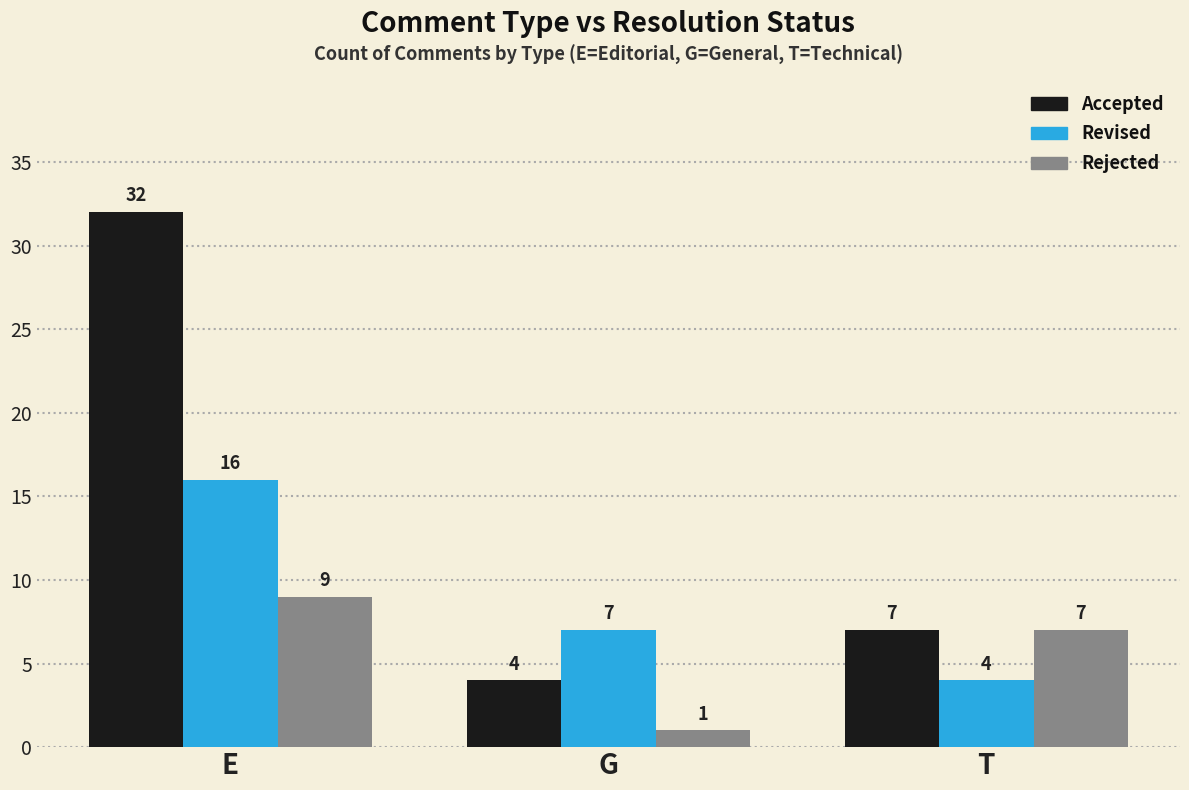

How many Accepted values are between 4 and 32?

3